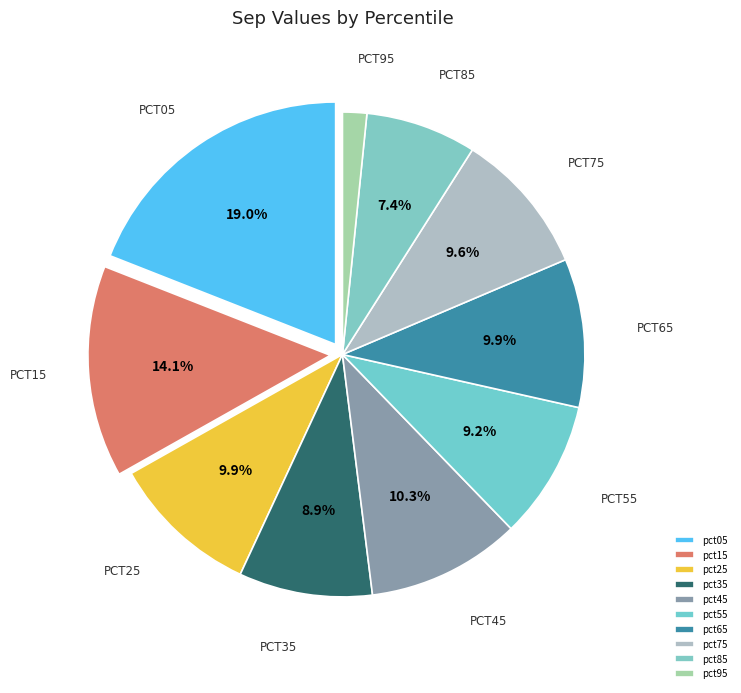

Which category has the biggest portion of the pie?

pct05